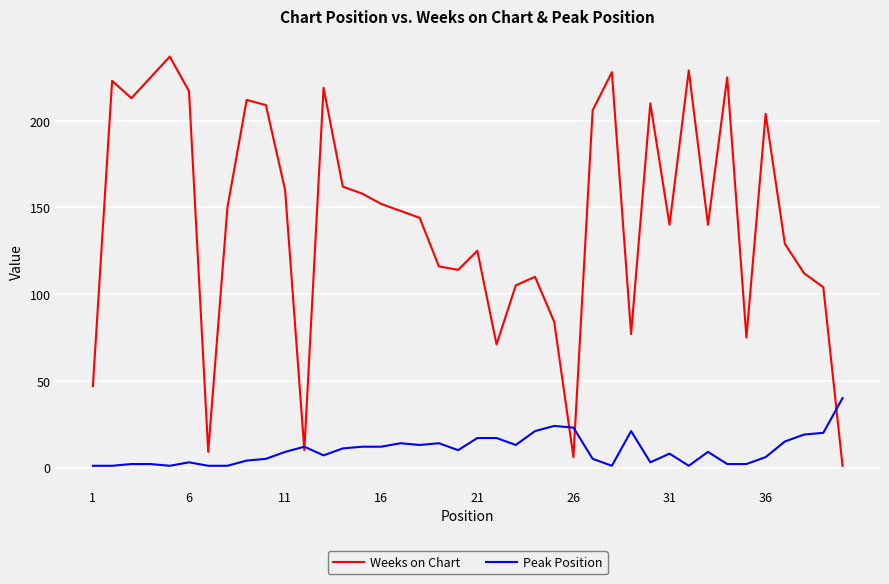

What is the maximum value shown in the chart?

237